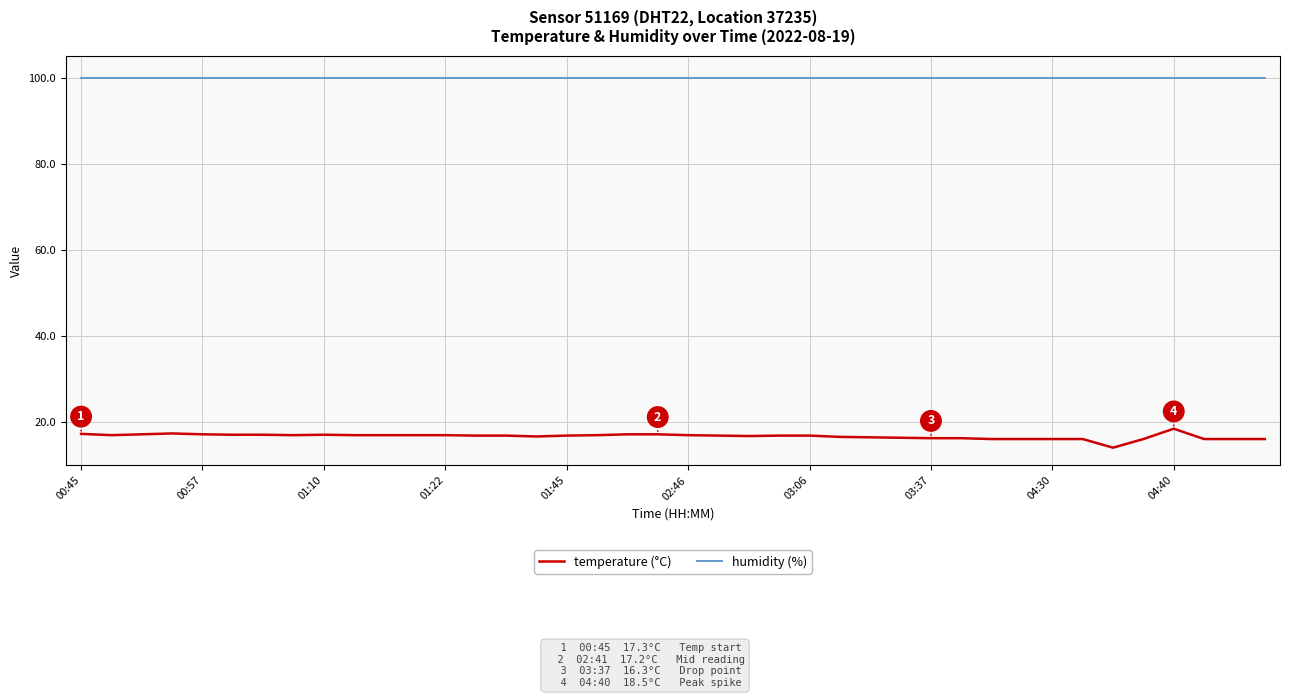

Which series has the largest total across all categories?

humidity (%)